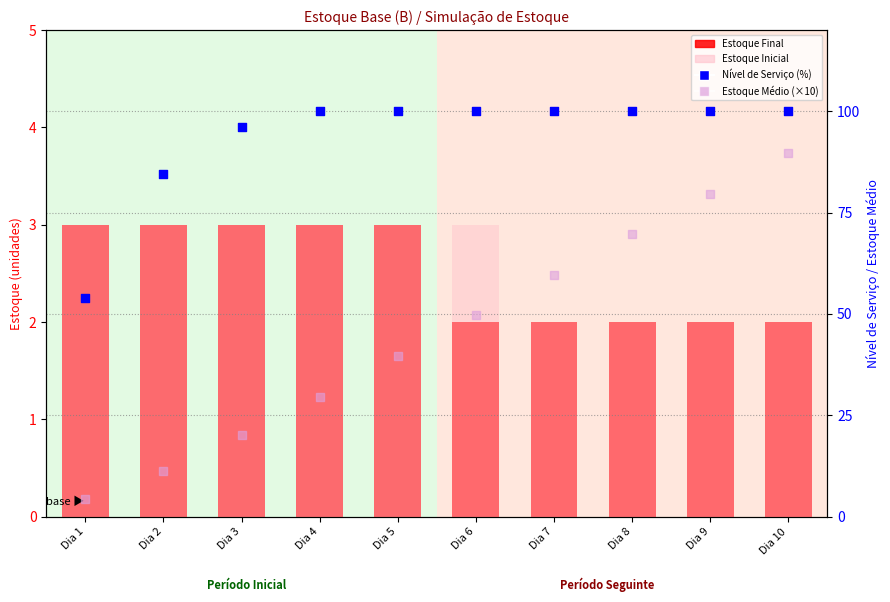

Which series contains the lowest Y value?

Estoque Final